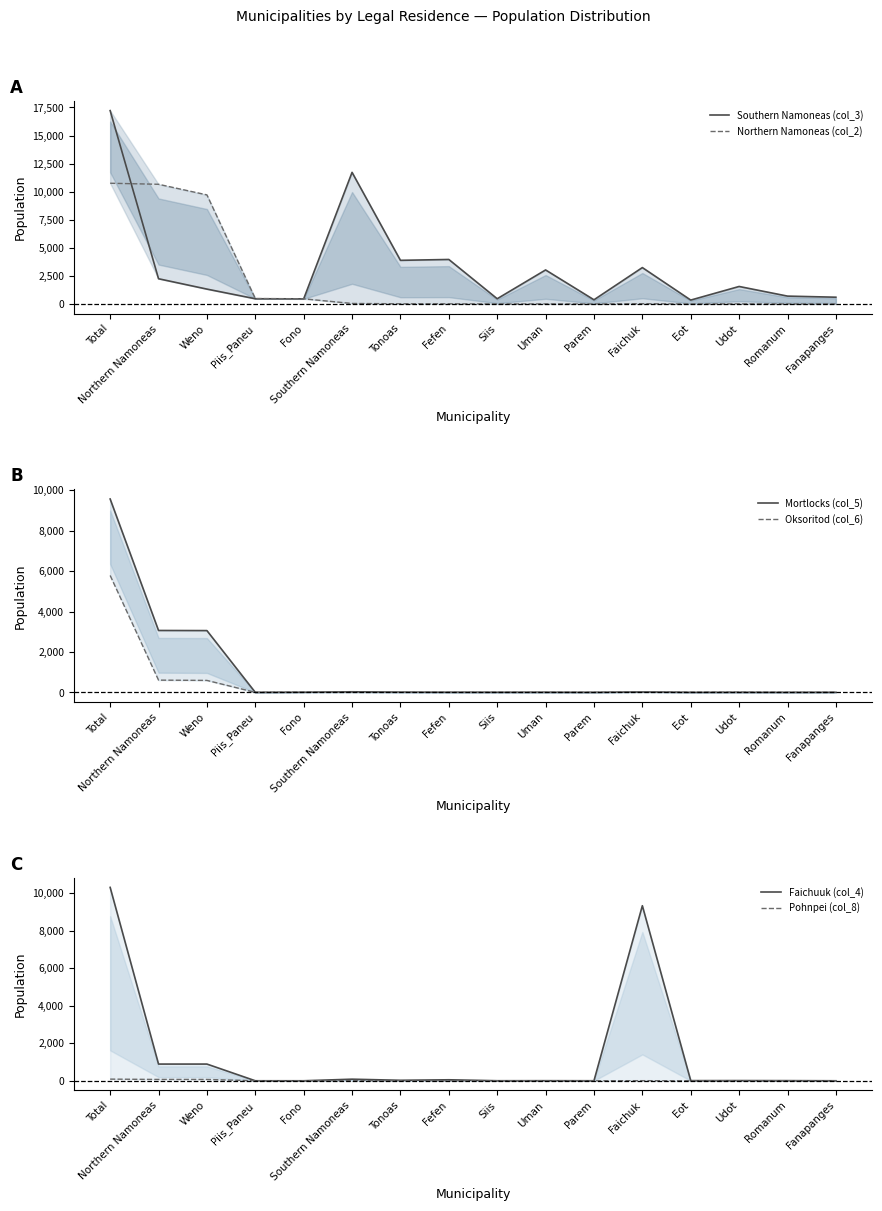

Does the chart have visible grid lines?

No